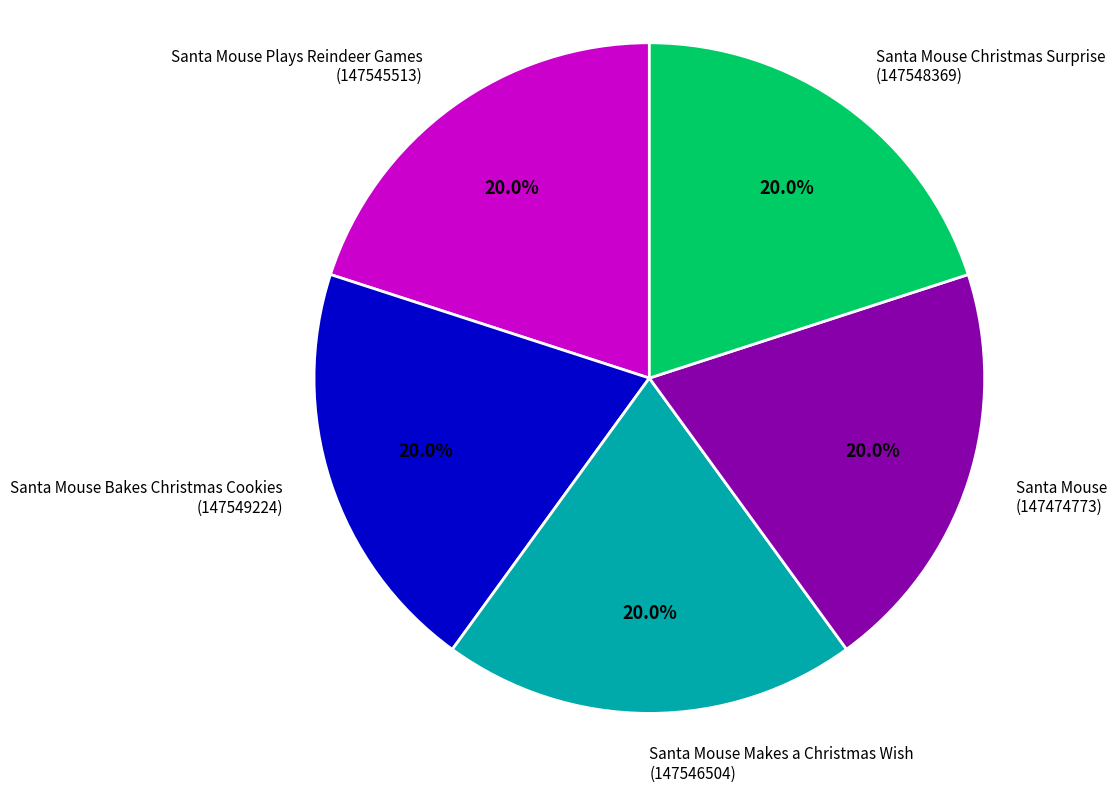

Does any single category account for the majority?

No